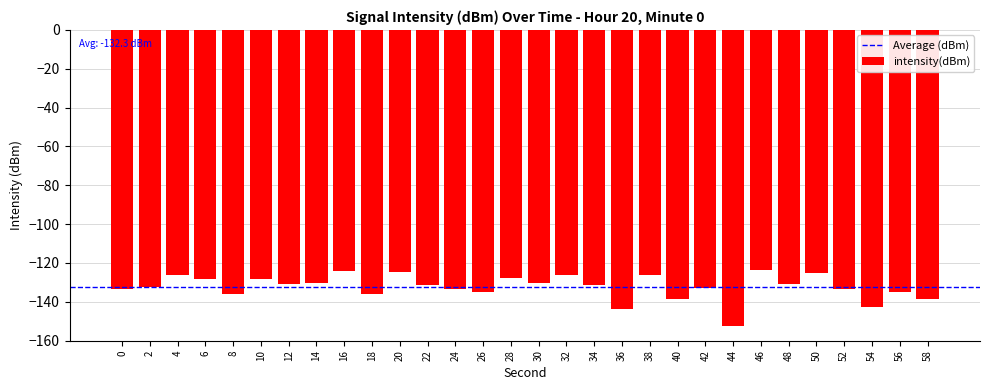

What is the smallest value displayed?

-152.5